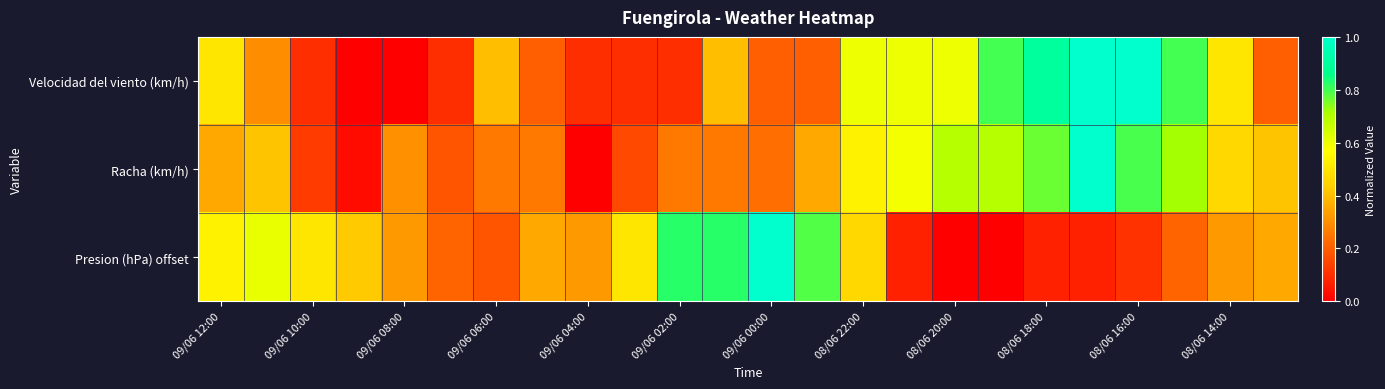

Count the number of categories in the chart.

24